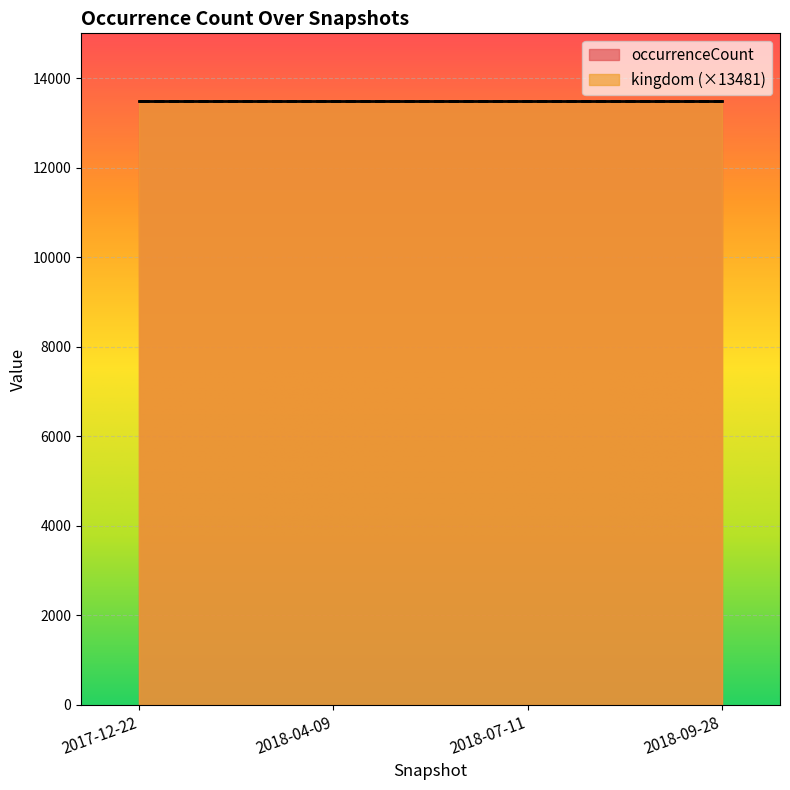

True or false: kingdom has more than 2 interior local peaks.

False